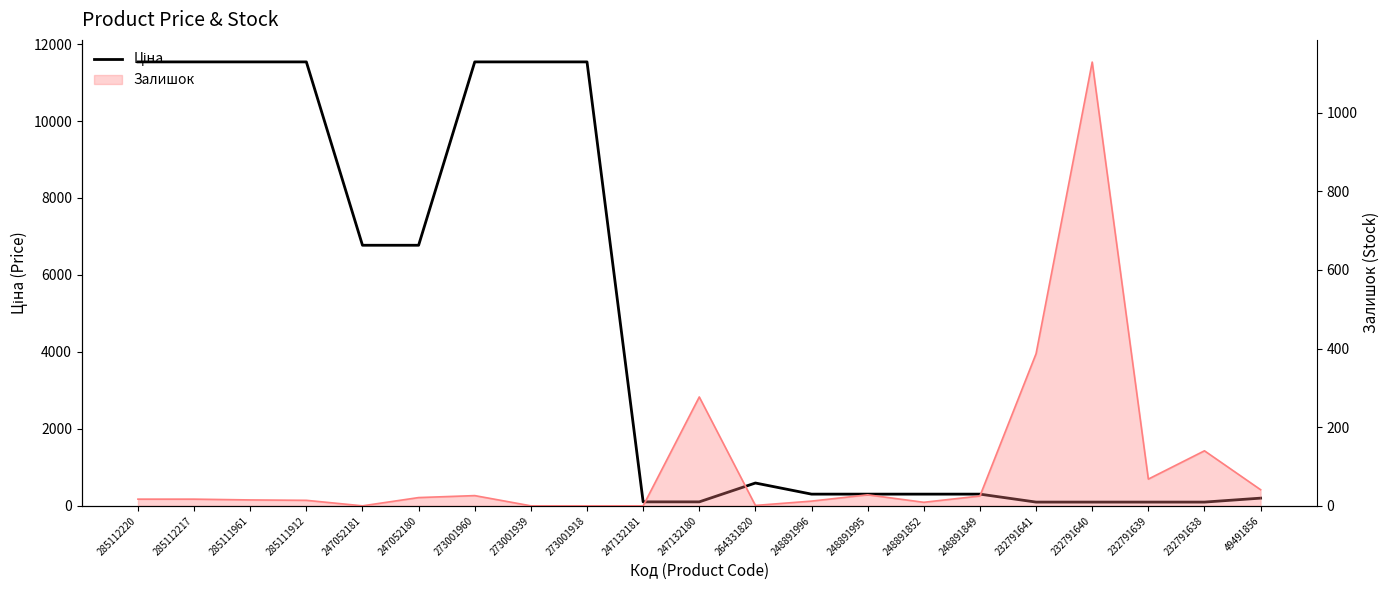

What value does the data have at 285112217?

11536.2